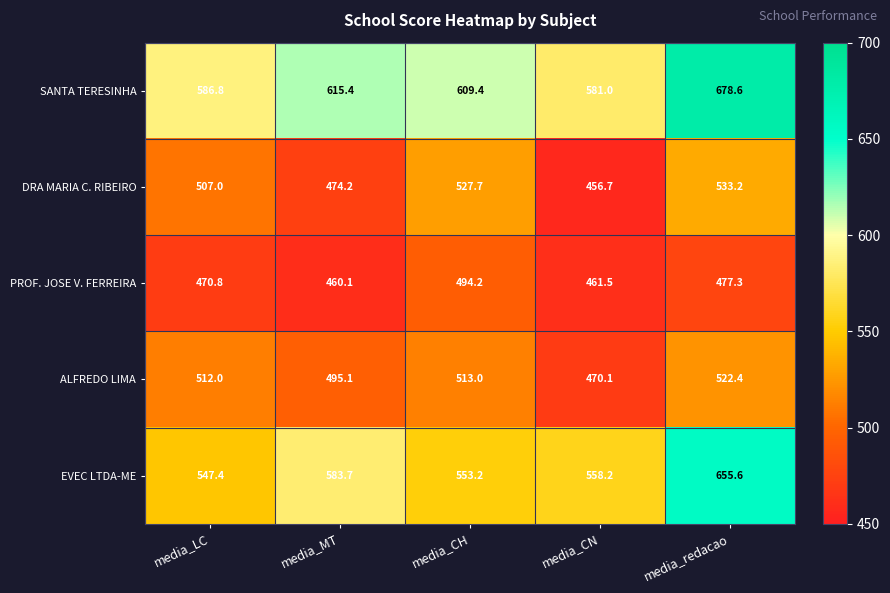

Which series has the largest range (max minus min)?

EVEC LTDA-ME